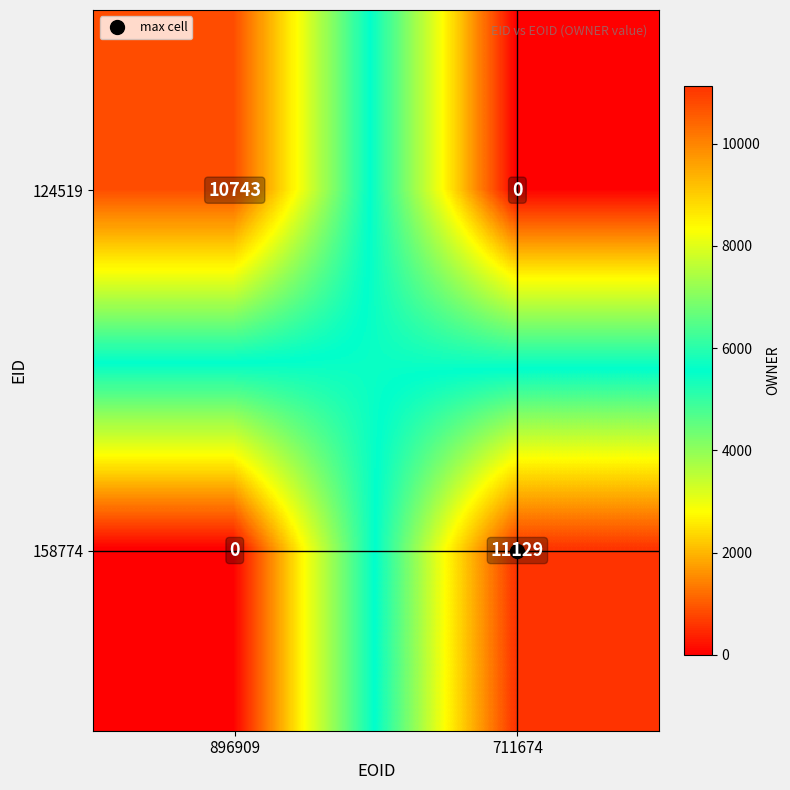

What is the sum of all 158774 values?

11129